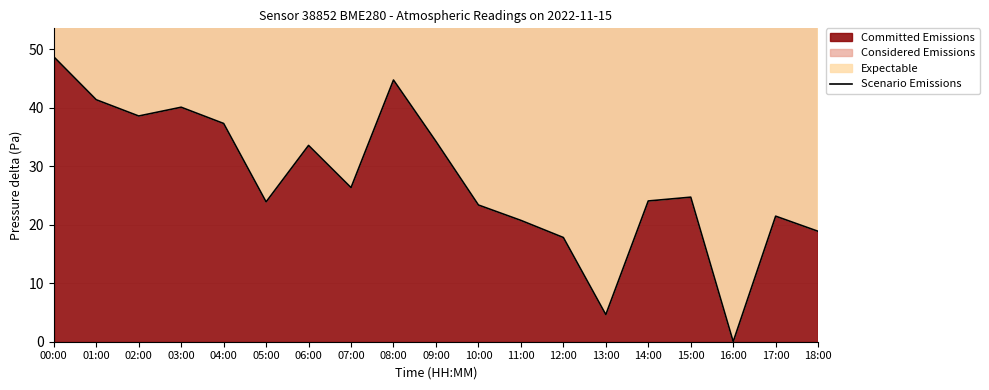

How many values are above zero?

18